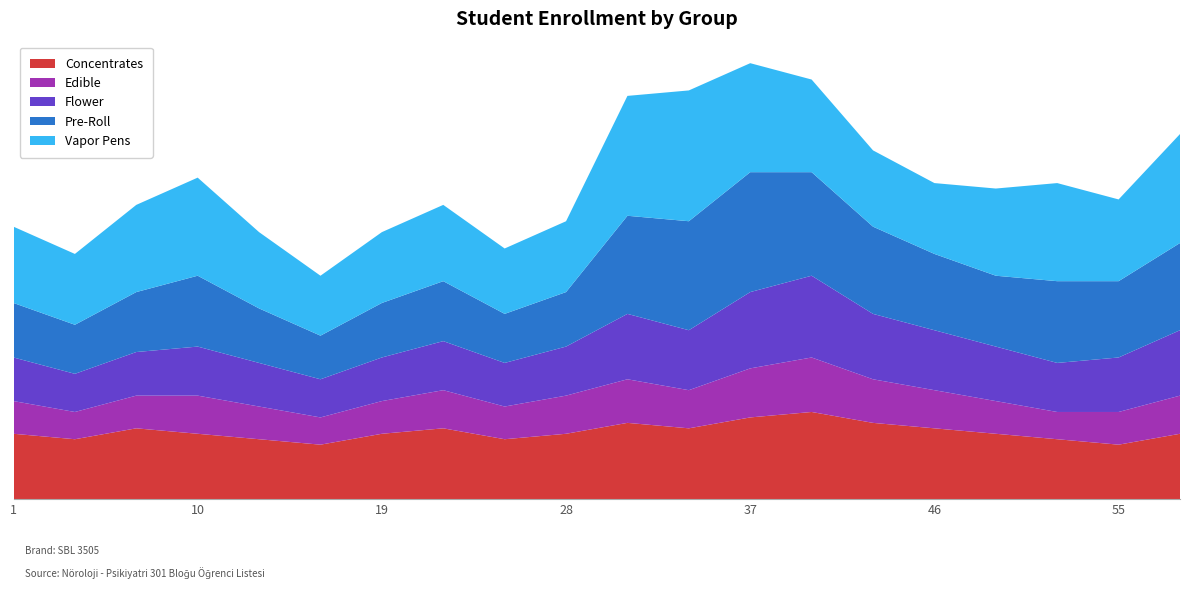

Reading right to left, transcribe all the data shown in this chart.

Concentrates: 12	10	11	12	13	14	16	15	13	14	12	11	13	12	10	11	12	13	11	12
Edible: 7	6	5	6	7	8	10	9	7	8	7	6	7	6	5	6	7	6	5	6
Flower: 12	10	9	10	11	12	15	14	11	12	9	8	9	8	7	8	9	8	7	8
Pre-Roll: 16	14	15	13	14	16	19	22	20	18	10	9	11	10	8	10	13	11	9	10
Vapor Pens: 20	15	18	16	13	14	17	20	24	22	13	12	14	13	11	14	18	16	13	14